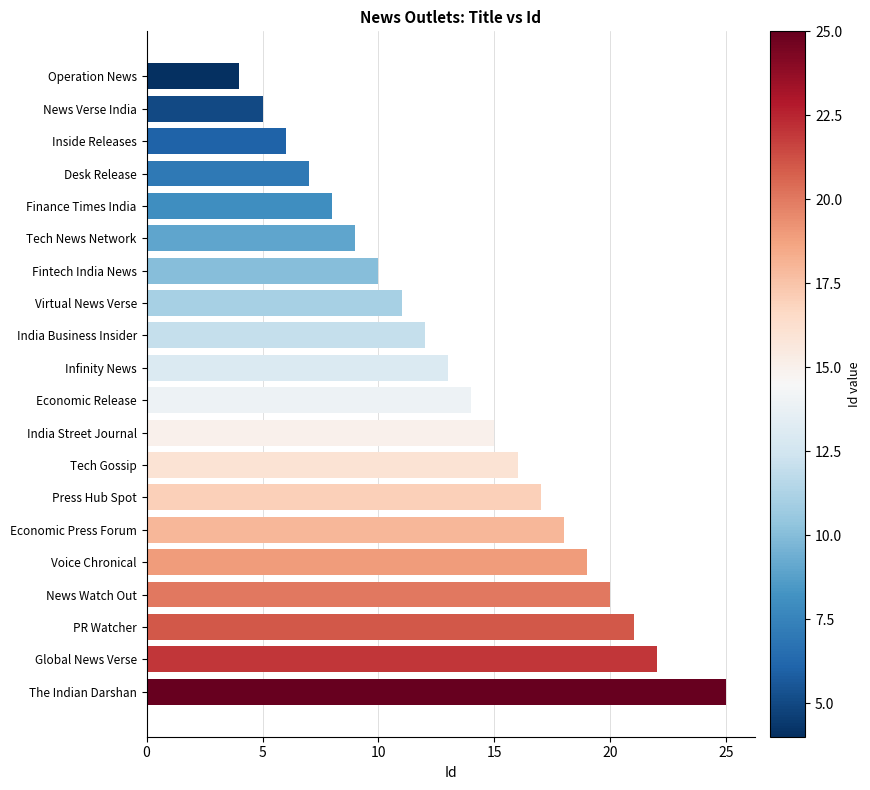

List the labels in order of value, smallest first.

Operation News, News Verse India, Inside Releases, Desk Release, Finance Times India, Tech News Network, Fintech India News, Virtual News Verse, India Business Insider, Infinity News, Economic Release, India Street Journal, Tech Gossip, Press Hub Spot, Economic Press Forum, Voice Chronical, News Watch Out, PR Watcher, Global News Verse, The Indian Darshan